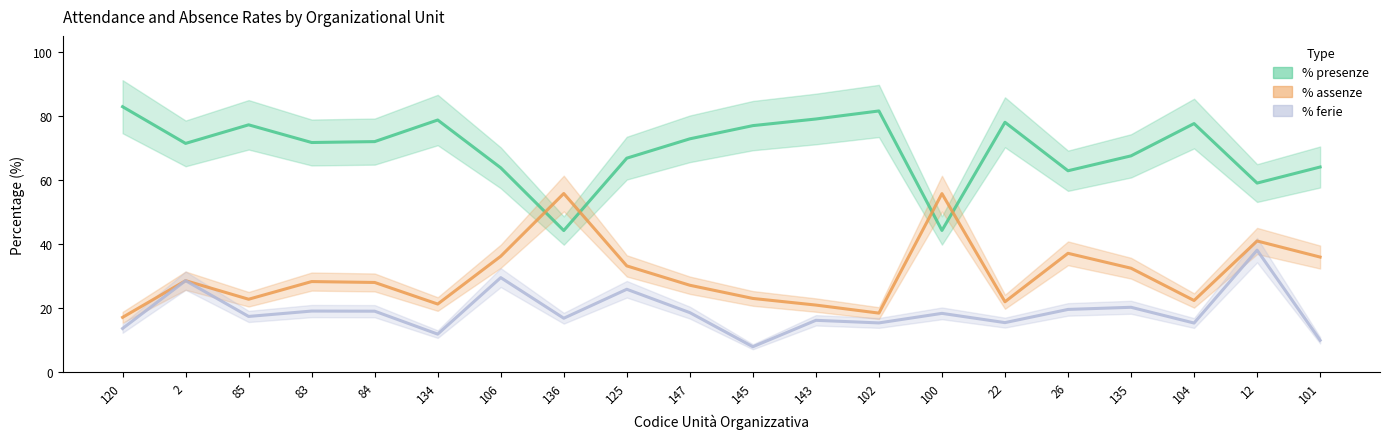

At which category is the sum across all series the highest?

12